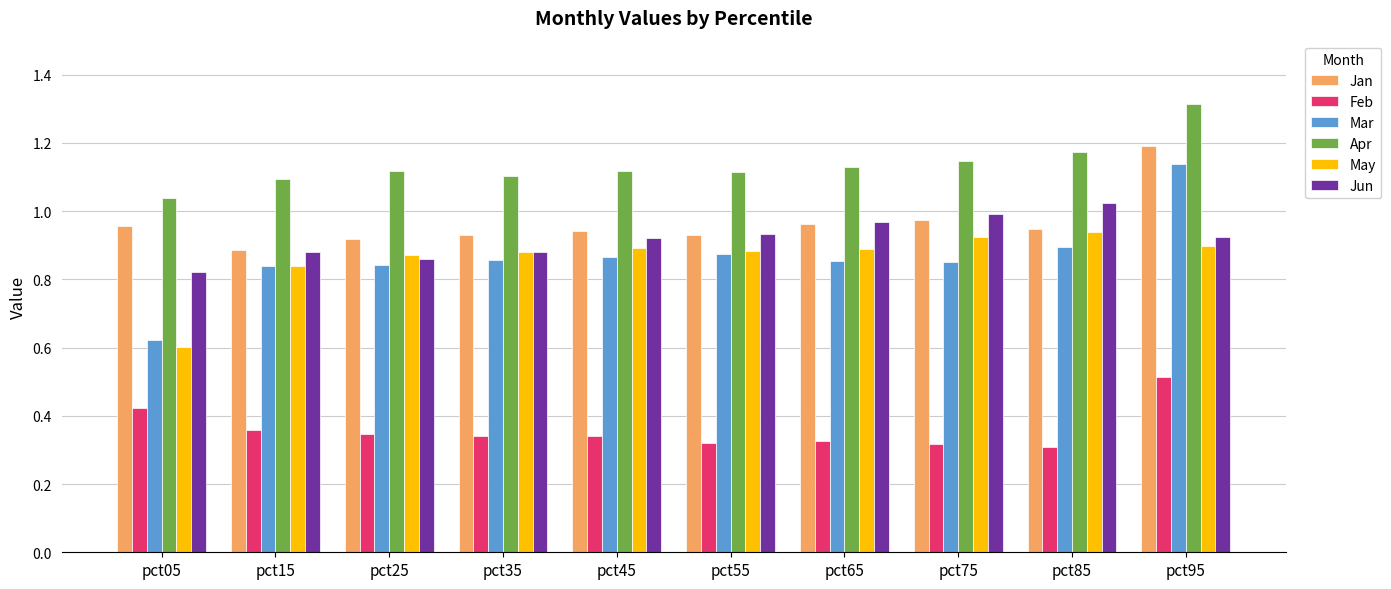

Count the number of data series in this chart.

6